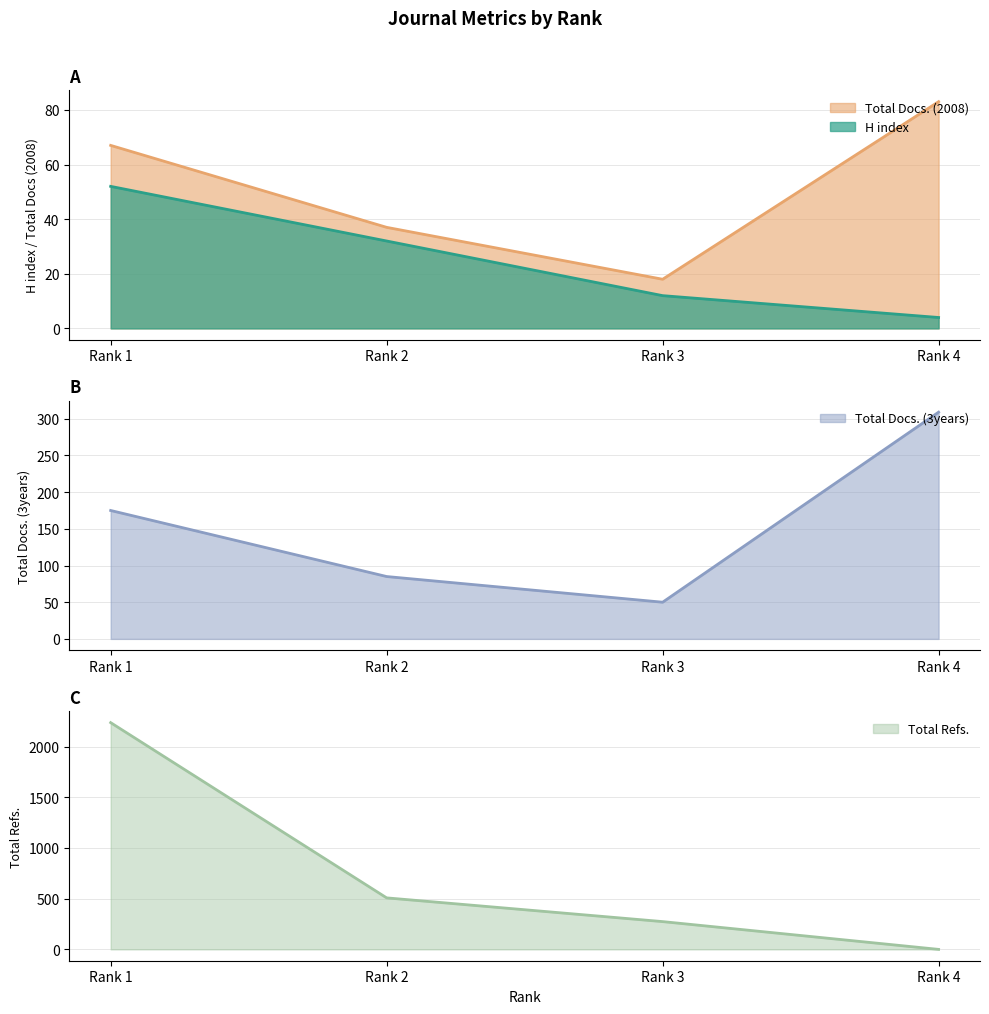

At Rank 3, list the series in order from smallest to largest.

H index, Total Docs. (2008), Total Docs. (3years), Total Refs.